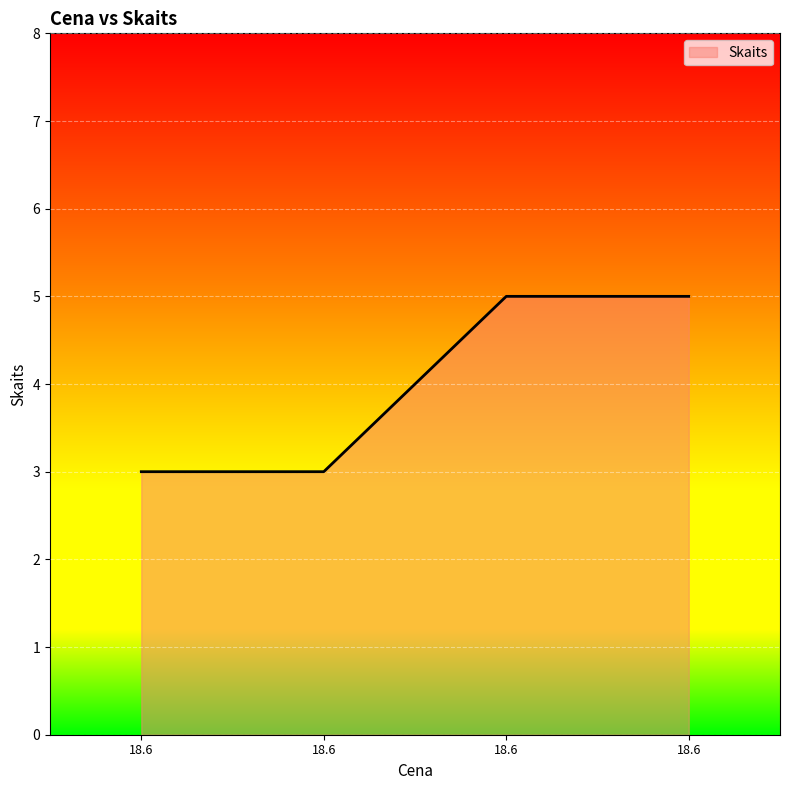

Read the value at 18.6.

5